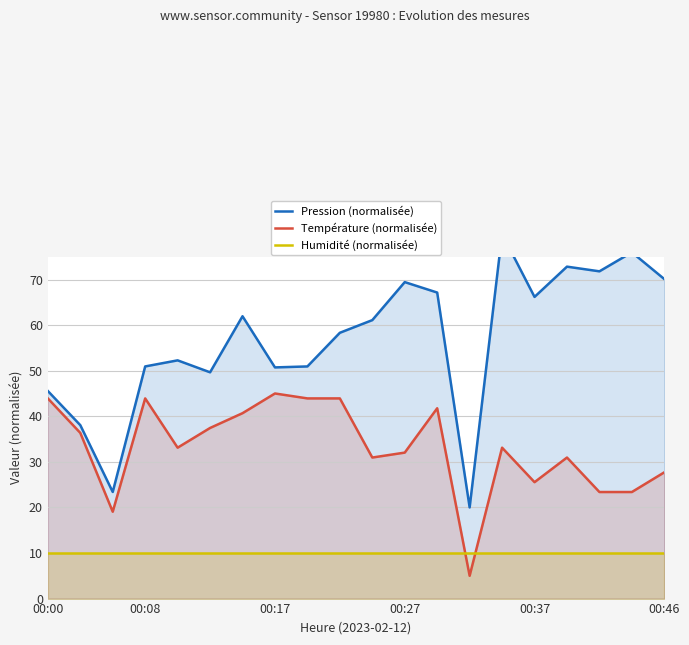

Does the chart have visible grid lines?

Yes